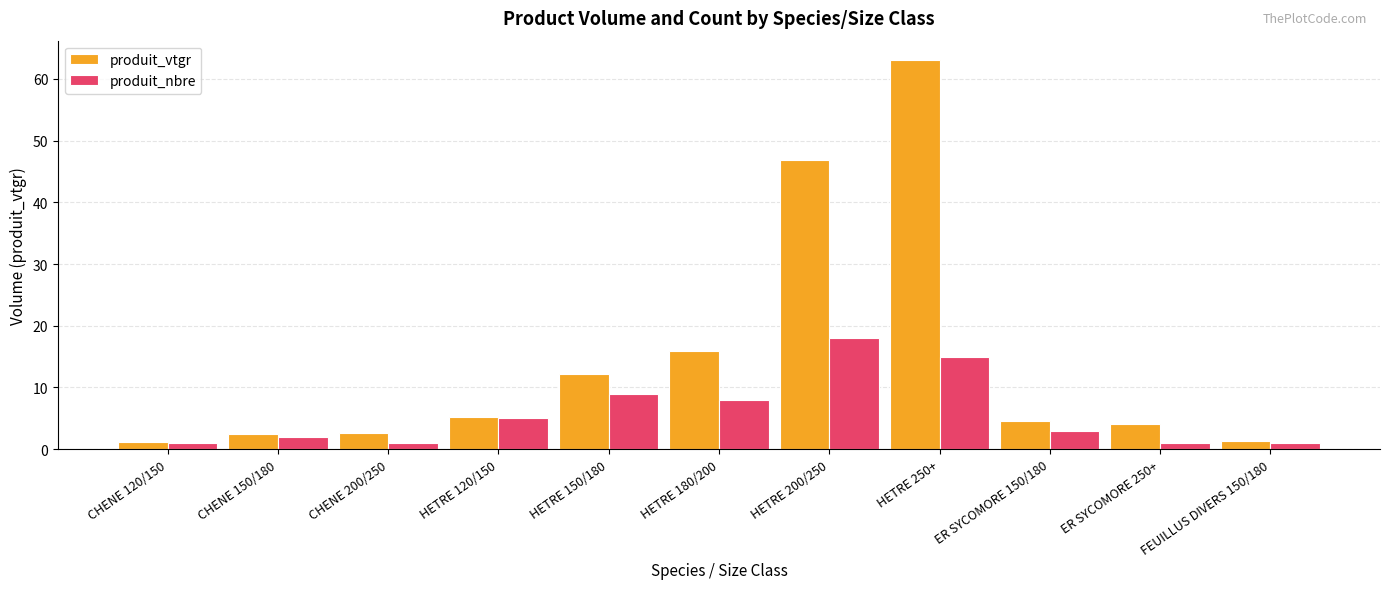

True or false: produit_vtgr has a value of 5.2 at HETRE 120/150.

True